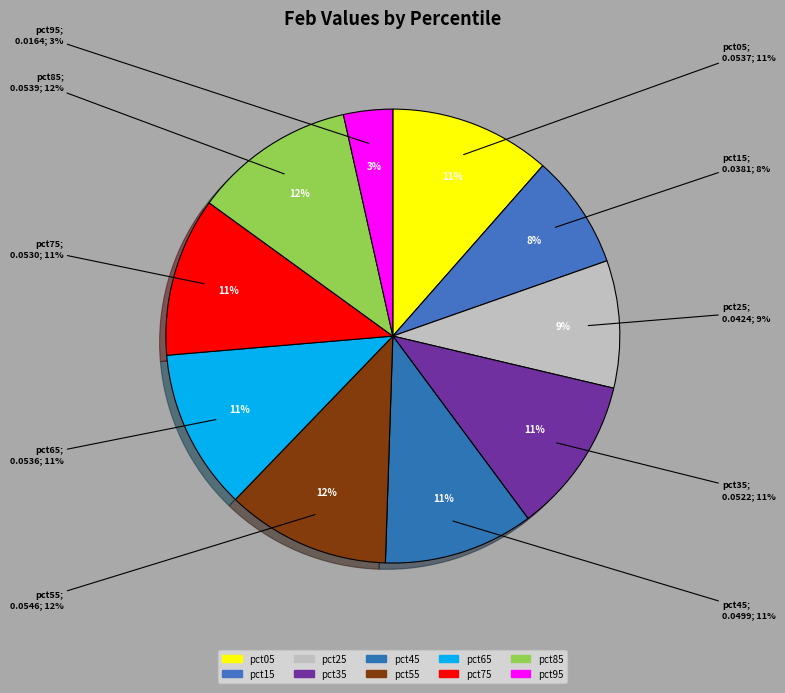

Is it true that pct85 is 12% of the pie?

True